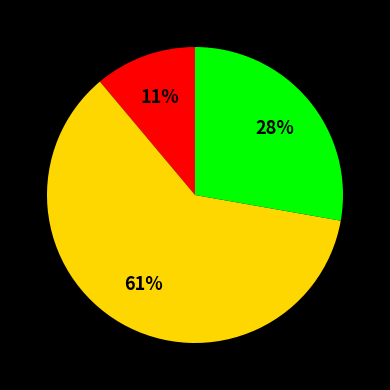

To the nearest percent, what is the difference between the largest and smallest slice percentages?

50%